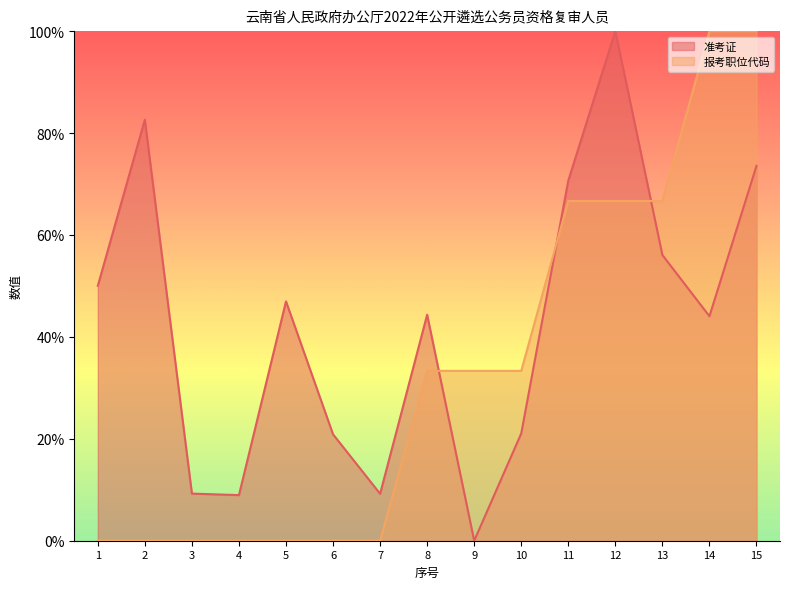

What are all the series names shown in the legend?

准考证, 报考职位代码